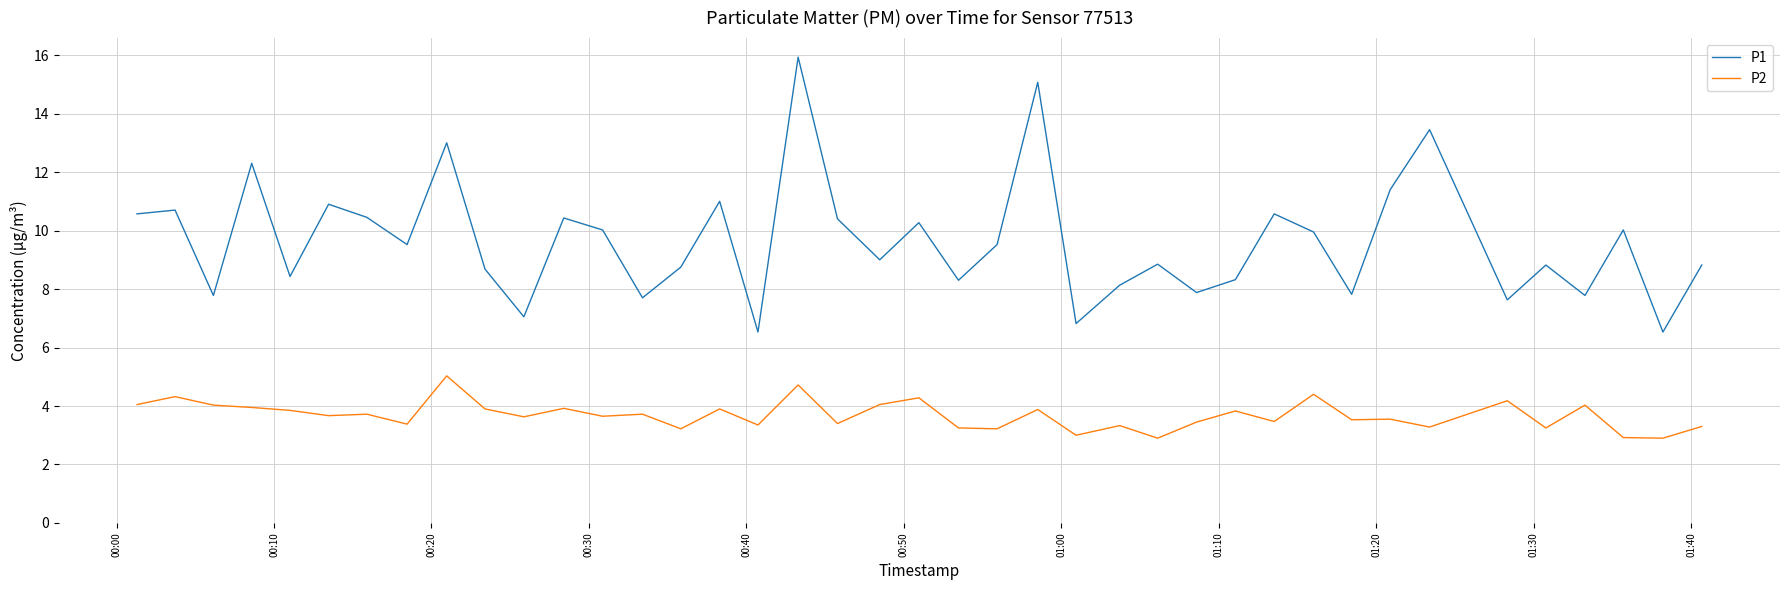

Which series has the largest total across all categories?

P1